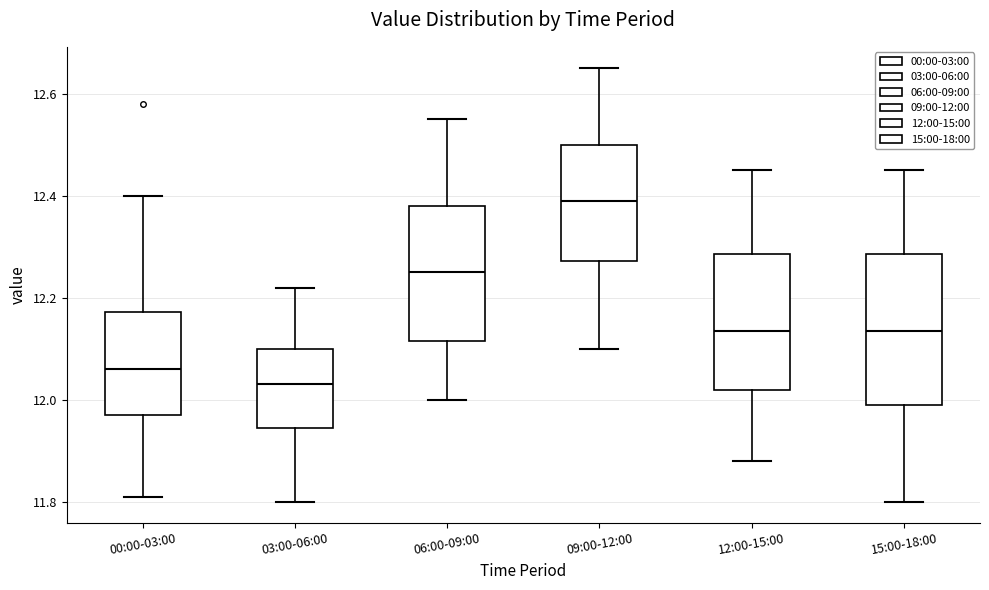

Reading left to right, read every box against the y-axis: the position of its median line, the range the box covers, and the ends of its whiskers. The values are not printed on the chart, so give them approximately, as read against the axis.

00:00-03:00: median 12.06, box 11.98 to 12.18, whiskers 11.82 to 12.40
03:00-06:00: median 12.04, box 11.94 to 12.10, whiskers 11.80 to 12.22
06:00-09:00: median 12.26, box 12.12 to 12.38, whiskers 12.00 to 12.56
09:00-12:00: median 12.40, box 12.28 to 12.50, whiskers 12.10 to 12.66
12:00-15:00: median 12.14, box 12.02 to 12.28, whiskers 11.88 to 12.46
15:00-18:00: median 12.14, box 12.00 to 12.28, whiskers 11.80 to 12.46